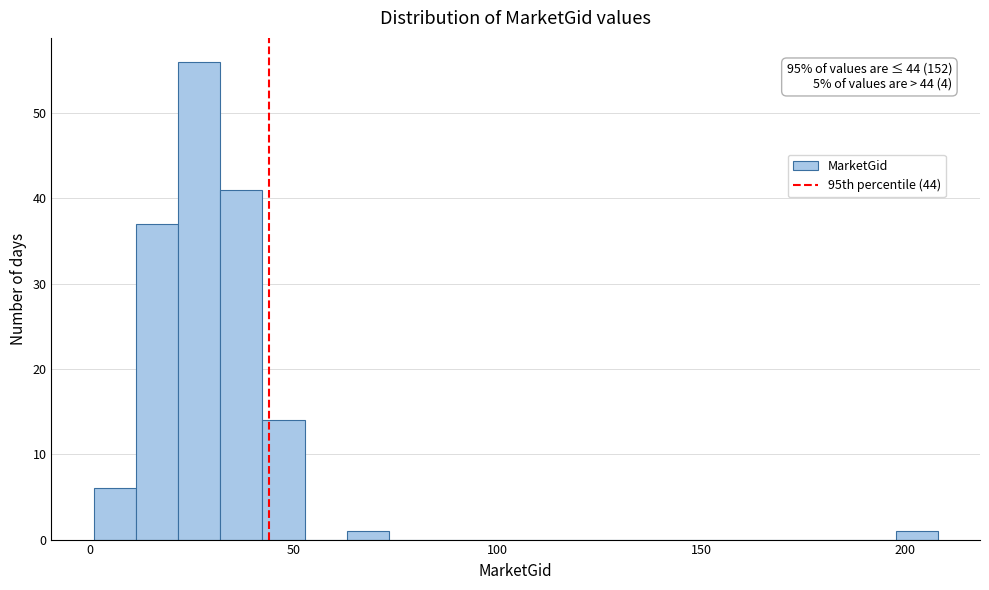

Around what value on the x-axis is the tallest bar? Give the approximate position of its centre, as read against the axis.

25